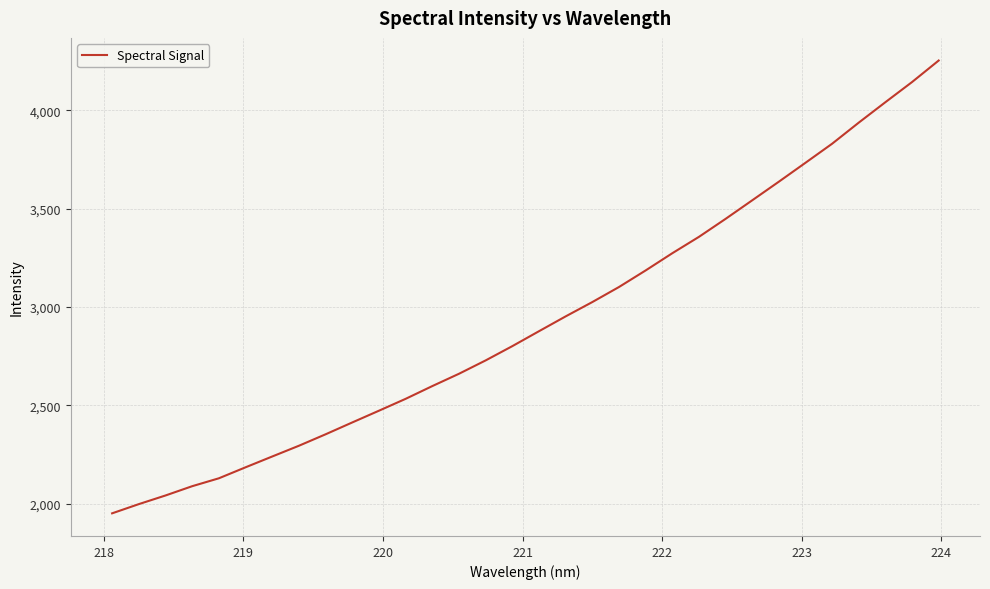

What is the average value?

2932.2